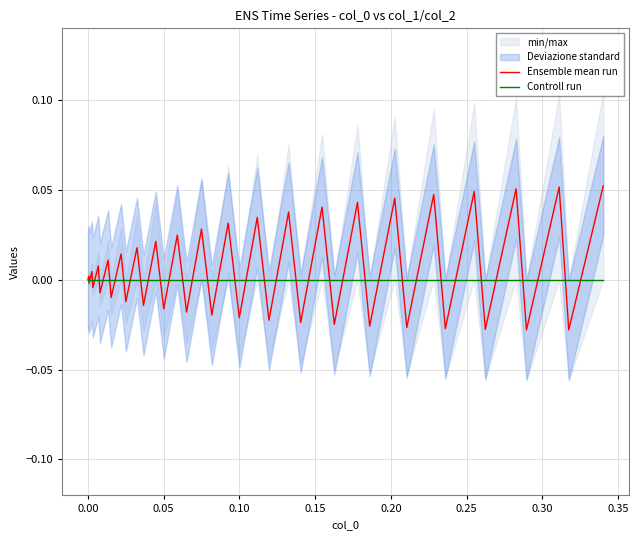

What is the greatest value displayed?

0.1